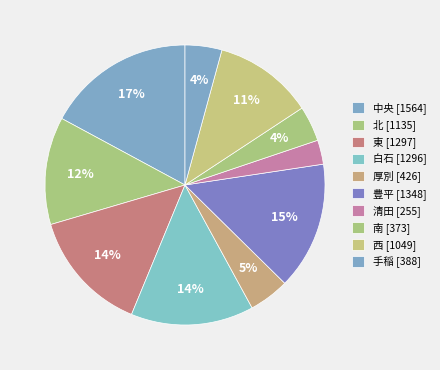

Is it true that 白石 is 14% of the pie?

True